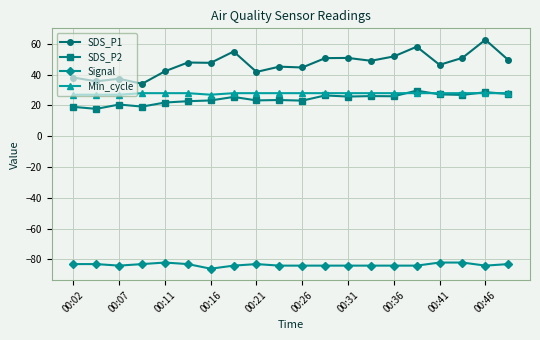

How many Signal values are between -84 and -83?

16